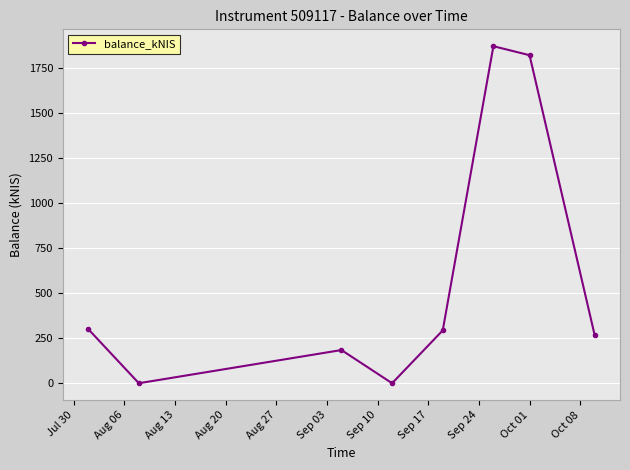

How many categories are shown in the chart?

8